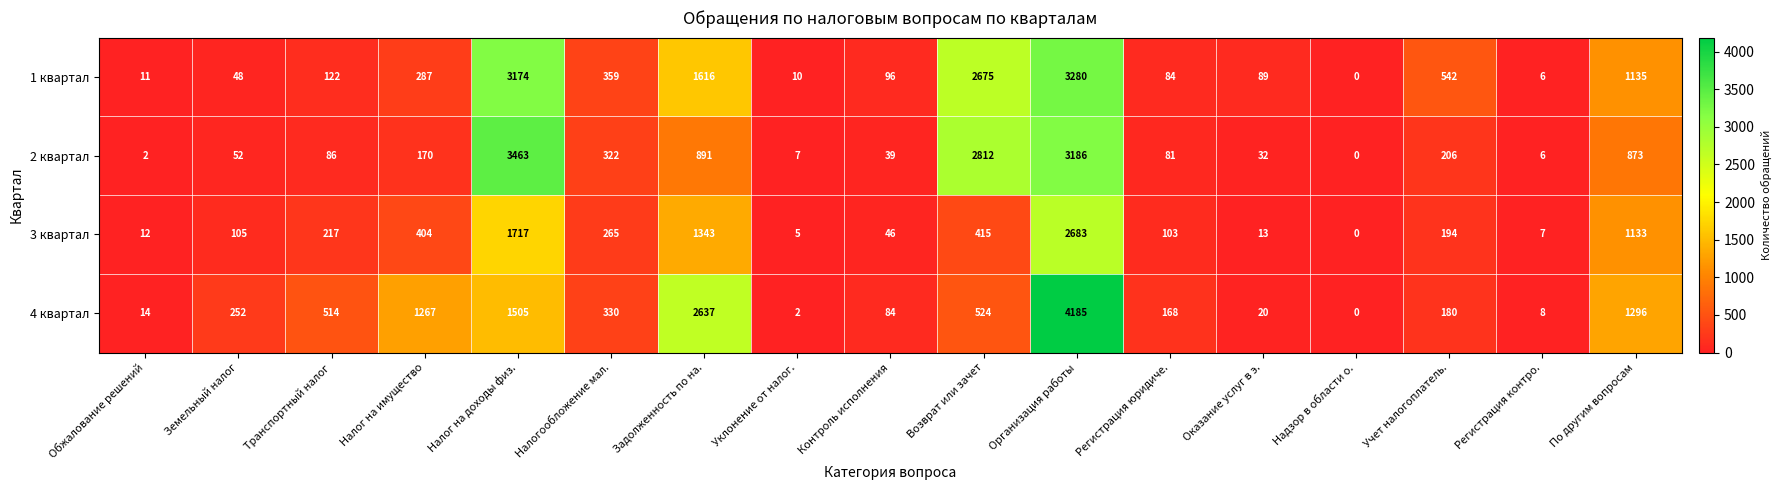

What is the difference between the 3 квартал values at Оказание услуг в э. and Организация работы?

2670